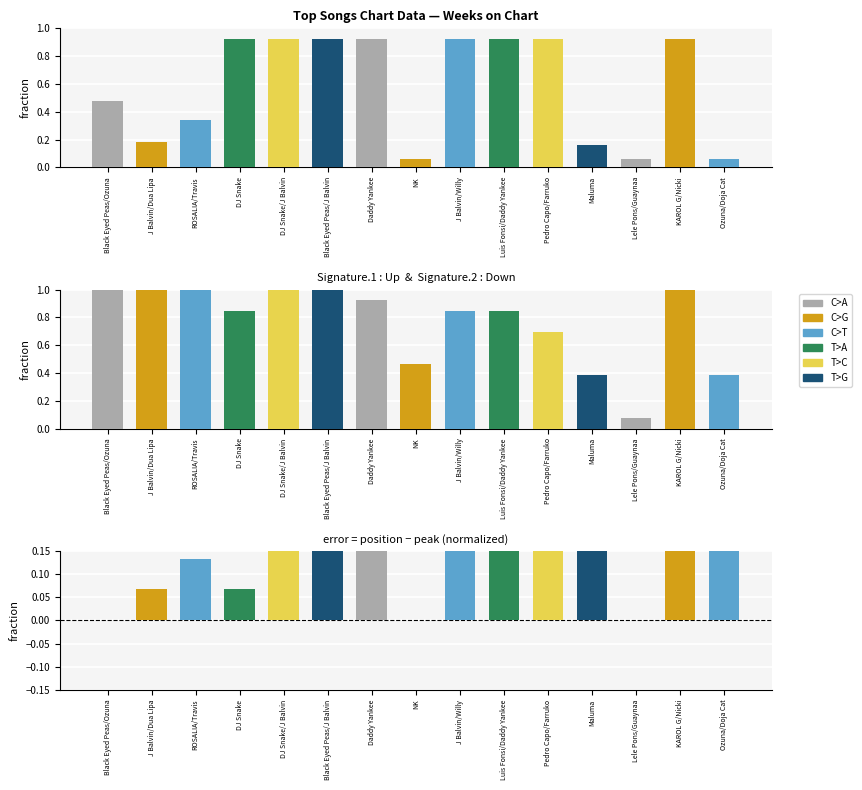

Are the bars grouped side by side (vs. stacked)?

Yes